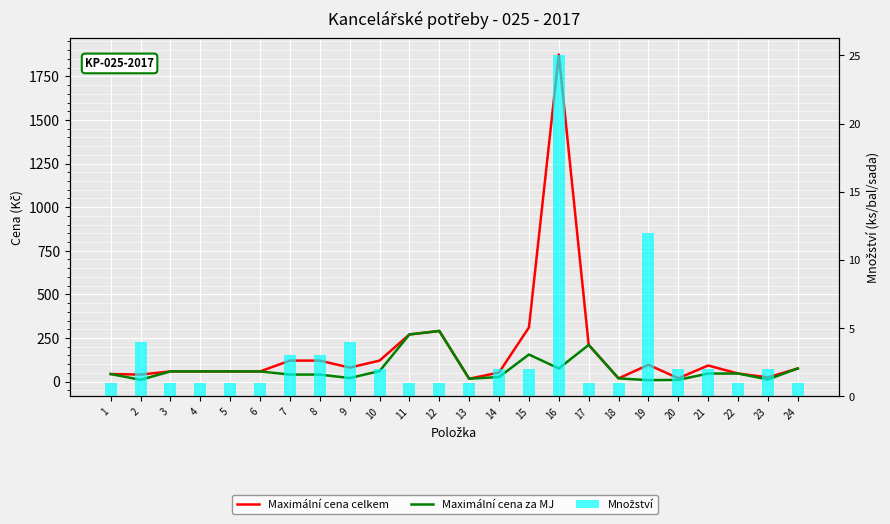

What are all the series names shown in the legend?

Maximální cena celkem, Maximální cena za MJ, Množství